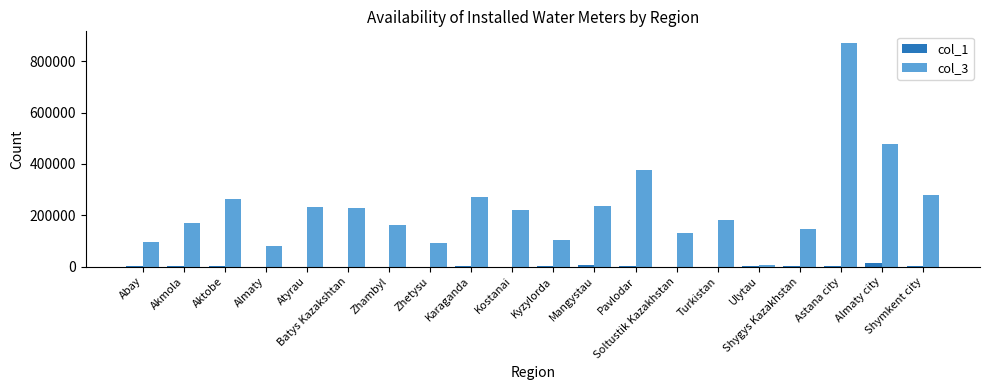

Which series changed the most between Aktobe and Ulytau?

col_3